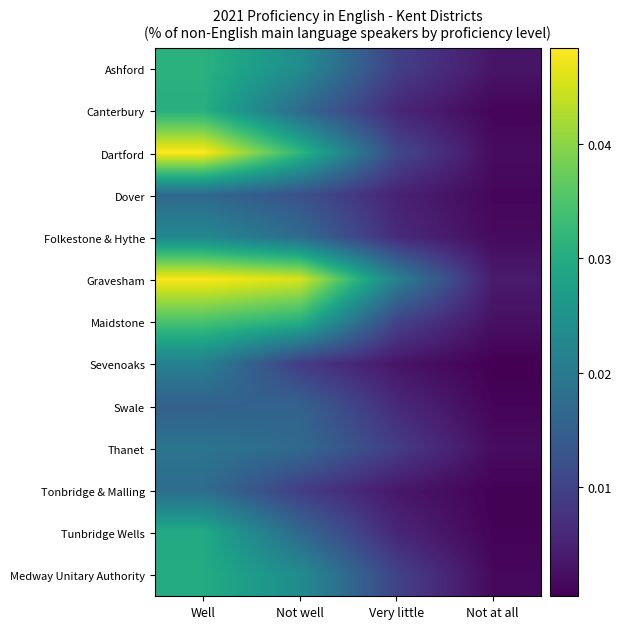

Reading right to left, list all the values displayed in this chart.

Ashford: Not at all=0.0	Very little=0.0	Not well=0.0	Well=0.0
Canterbury: Not at all=0.0	Very little=0.0	Not well=0.0	Well=0.0
Dartford: Not at all=0.0	Very little=0.0	Not well=0.0	Well=0.0
Dover: Not at all=0.0	Very little=0.0	Not well=0.0	Well=0.0
Folkestone & Hythe: Not at all=0.0	Very little=0.0	Not well=0.0	Well=0.0
Gravesham: Not at all=0.0	Very little=0.0	Not well=0.0	Well=0.0
Maidstone: Not at all=0.0	Very little=0.0	Not well=0.0	Well=0.0
Sevenoaks: Not at all=0.0	Very little=0.0	Not well=0.0	Well=0.0
Swale: Not at all=0.0	Very little=0.0	Not well=0.0	Well=0.0
Thanet: Not at all=0.0	Very little=0.0	Not well=0.0	Well=0.0
Tonbridge & Malling: Not at all=0.0	Very little=0.0	Not well=0.0	Well=0.0
Tunbridge Wells: Not at all=0.0	Very little=0.0	Not well=0.0	Well=0.0
Medway Unitary Authority: Not at all=0.0	Very little=0.0	Not well=0.0	Well=0.0